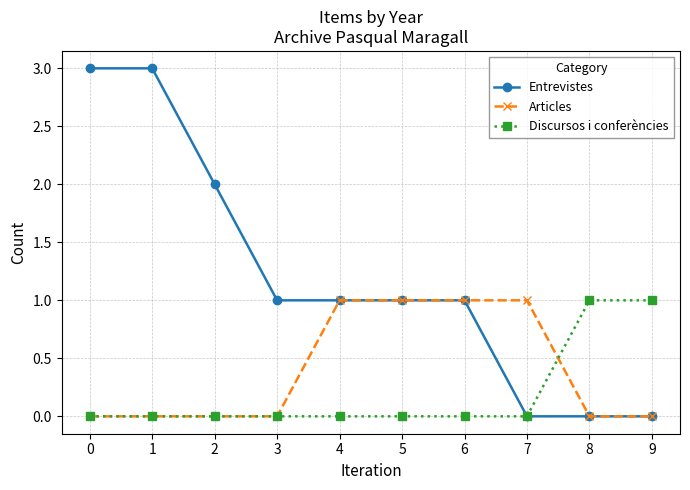

What is the greatest value displayed?

3